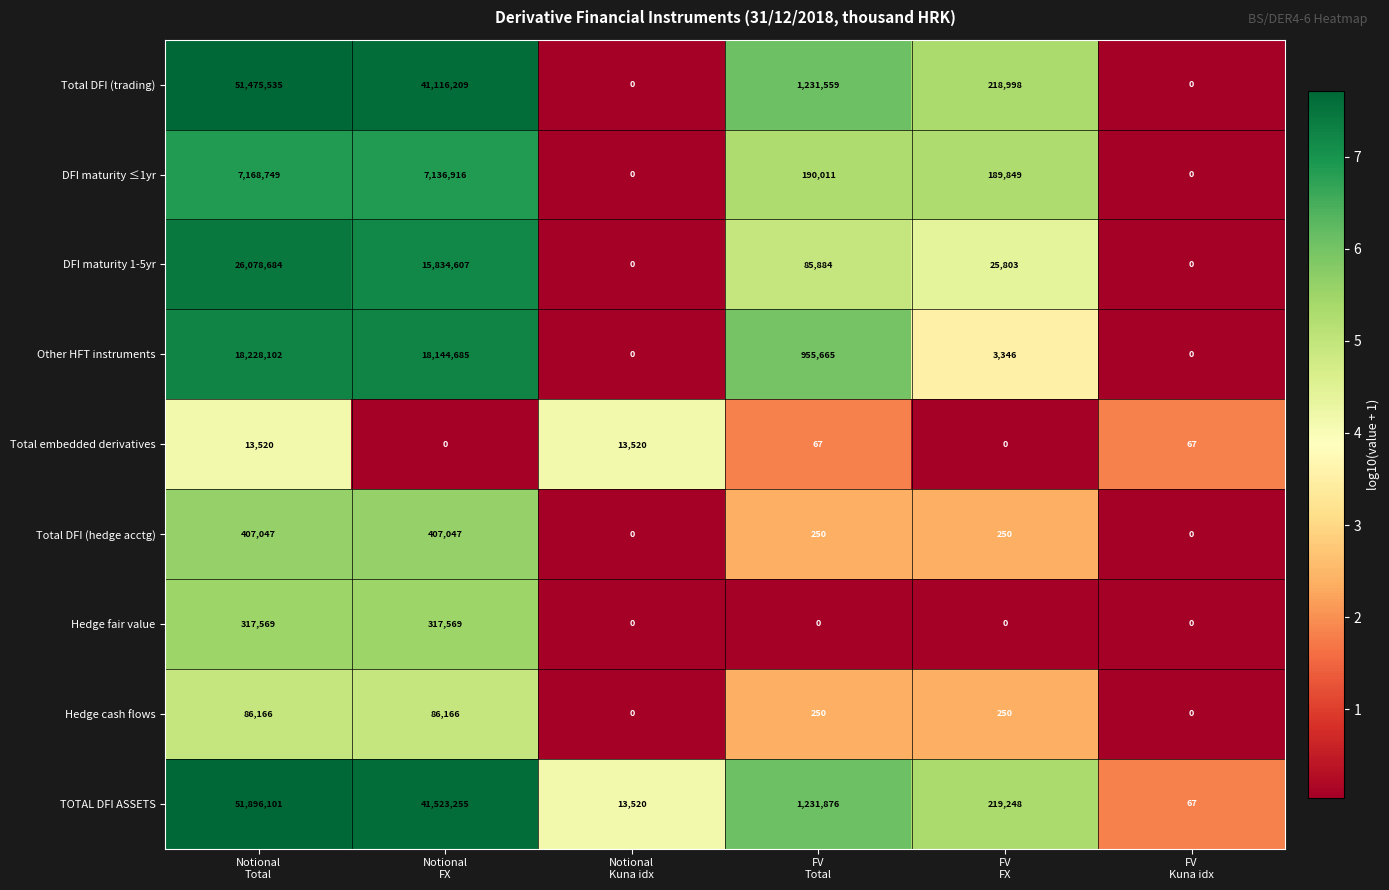

Rank the series by their maximum value, from lowest to highest.

Total embedded derivatives, Hedge cash flows, Hedge fair value, Total DFI (hedge acctg), DFI maturity ≤1yr, Other HFT instruments, DFI maturity 1-5yr, Total DFI (trading), TOTAL DFI ASSETS